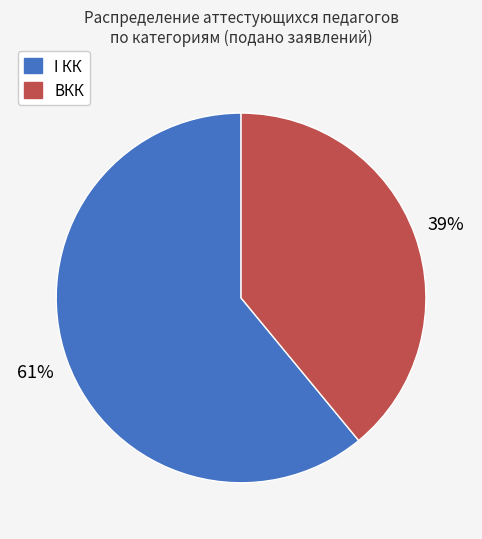

Does any single category account for the majority?

Yes